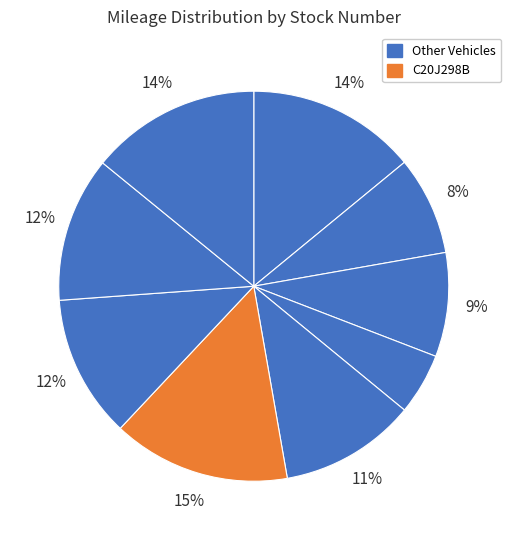

How many segments does this pie chart have?

9